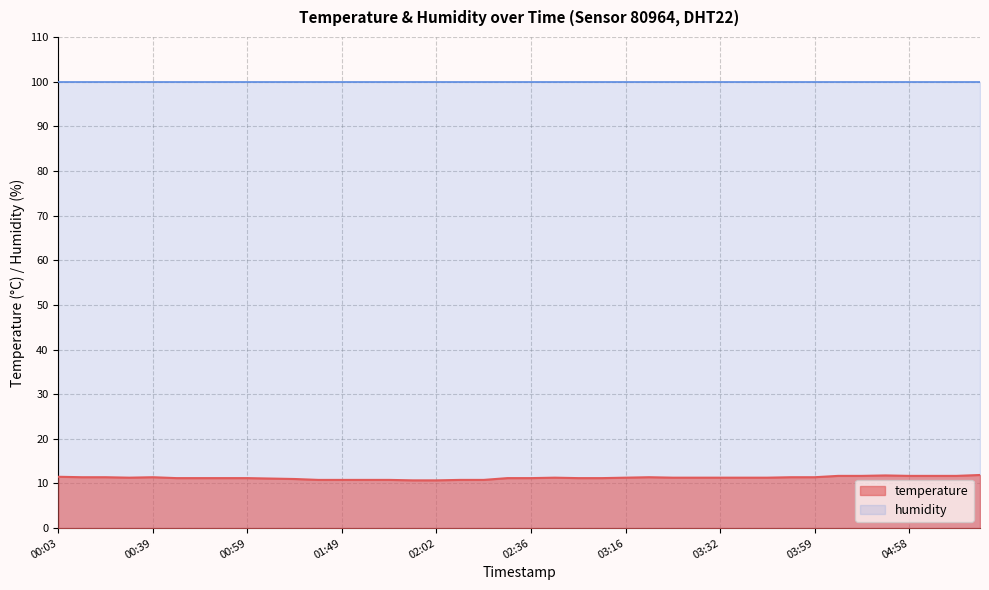

At which category does the chart reach its minimum across all series?

01:59